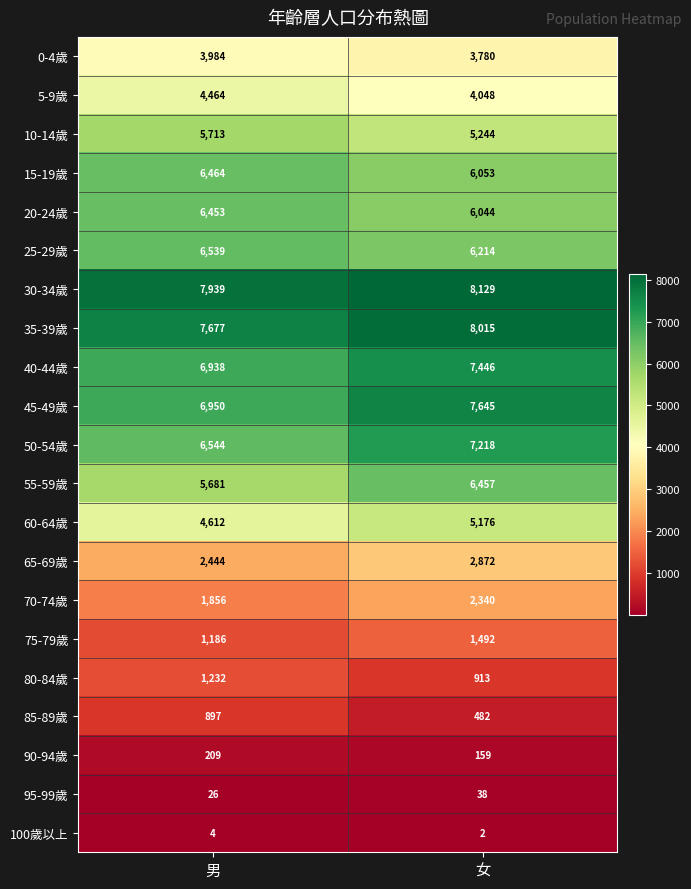

What is the approximate value of 15-19歲 at 女?

6053